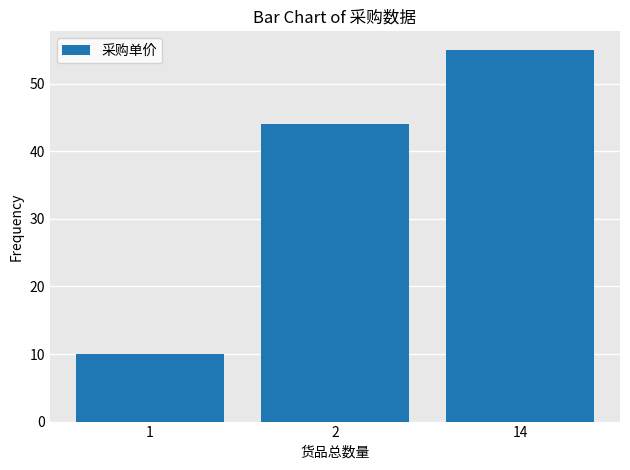

The chart shows a value of 10 at 1. True or false?

True